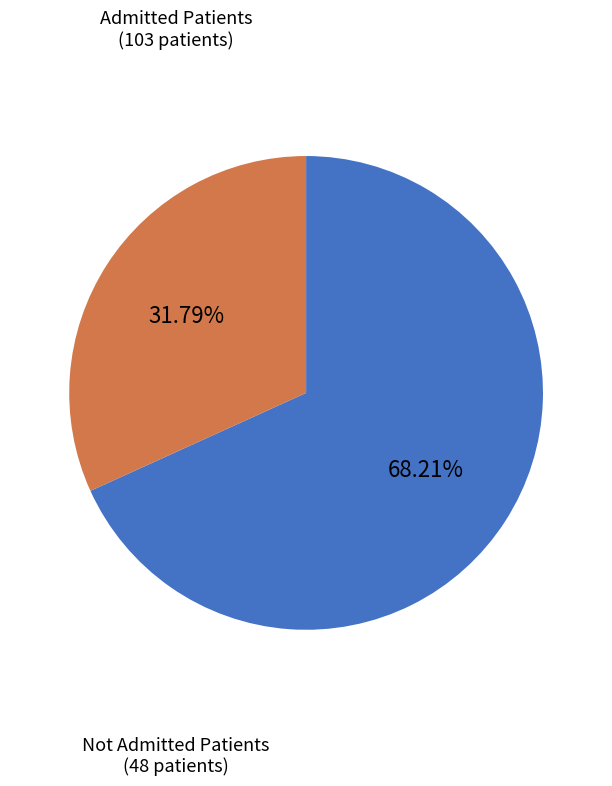

Count the number of slices in the pie.

2